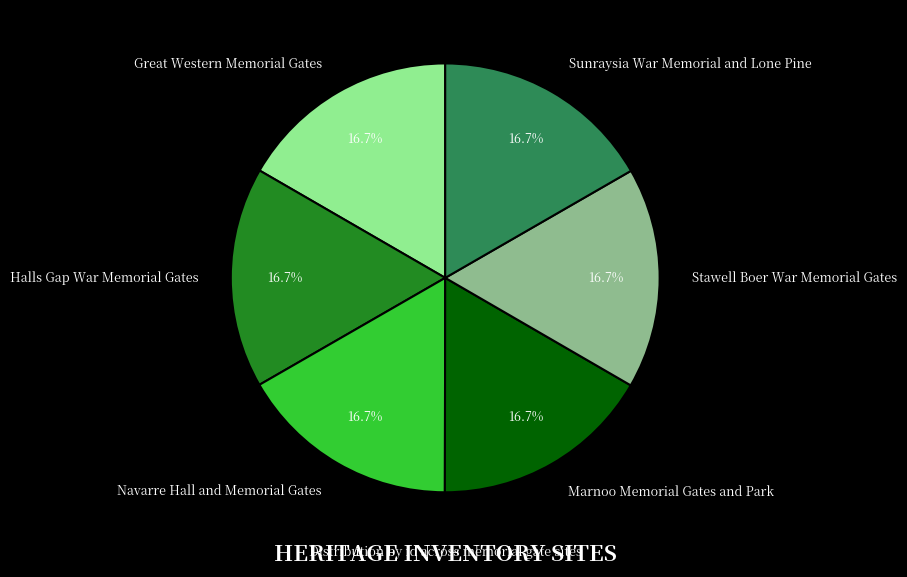

Does any single category account for the majority?

No